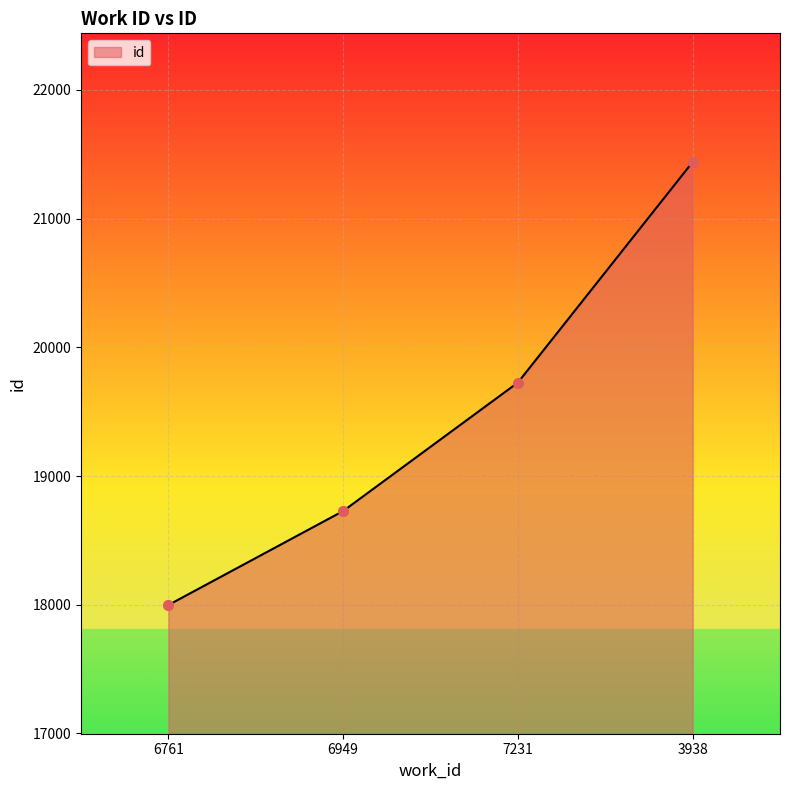

What is the change in value from 6761 to 6949?

+730